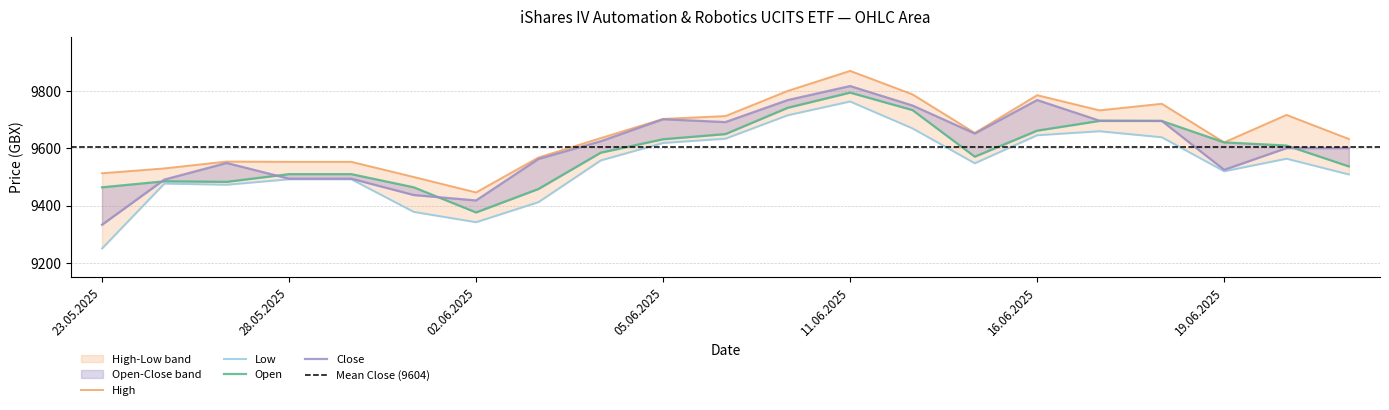

True or false: Open and High intersect in this chart.

False